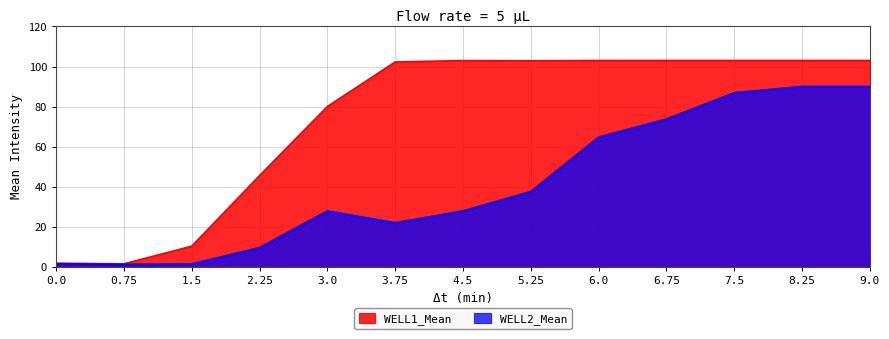

What is the spread (max minus min) of values at 5.25?

65.3